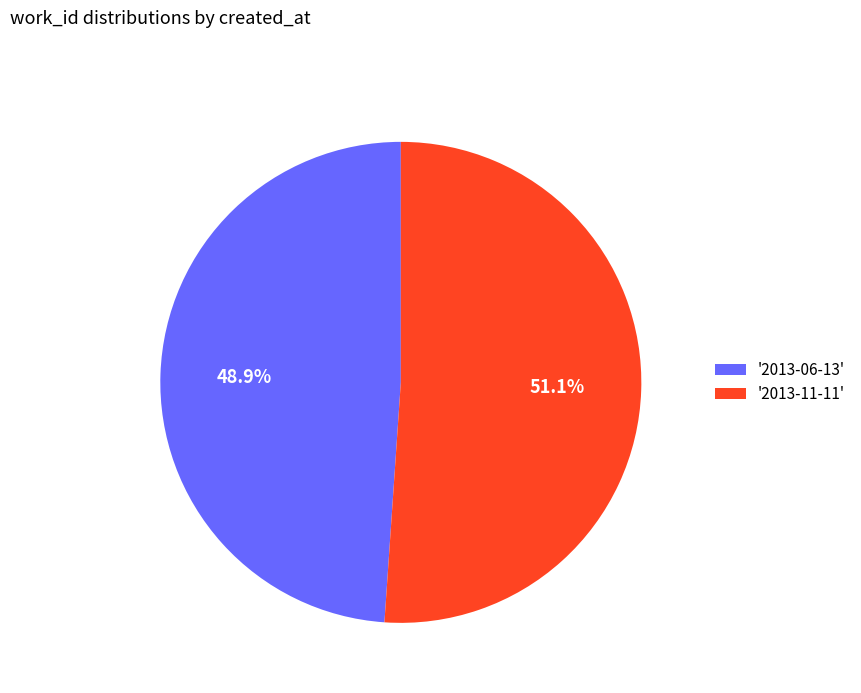

Does any single category account for the majority?

Yes